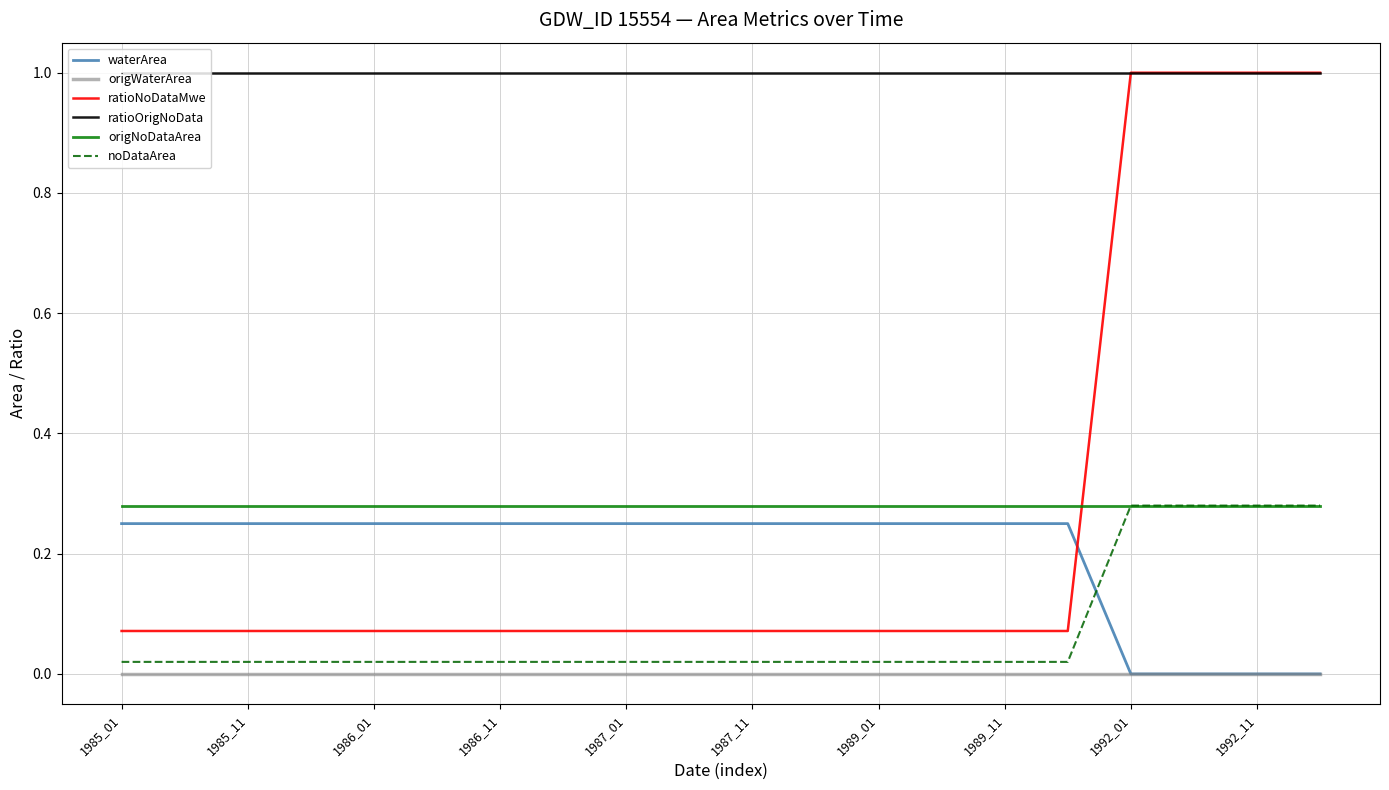

Which series has the largest range (max minus min)?

ratioNoDataMwe